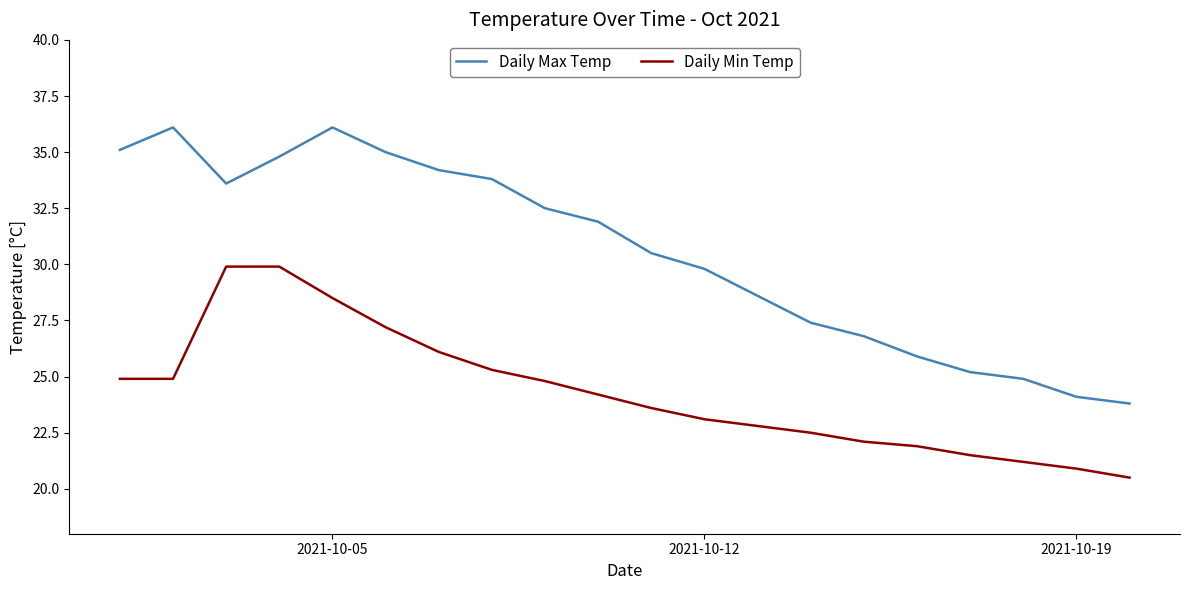

What are all the series names shown in the legend?

Daily Max Temp, Daily Min Temp